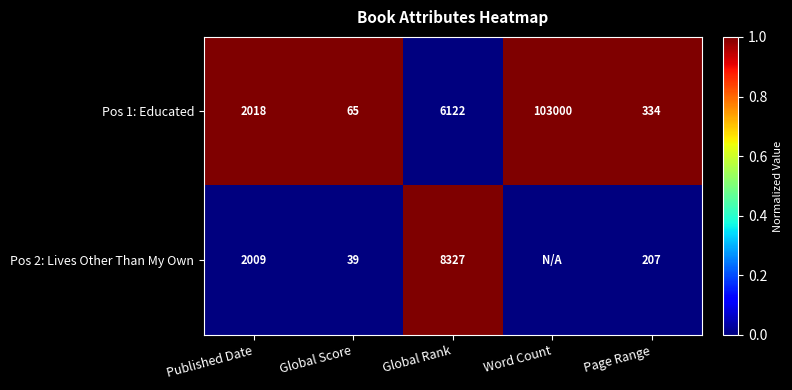

List the labels in order of Pos 1: Educated value, smallest first.

Global Score, Page Range, Published Date, Global Rank, Word Count